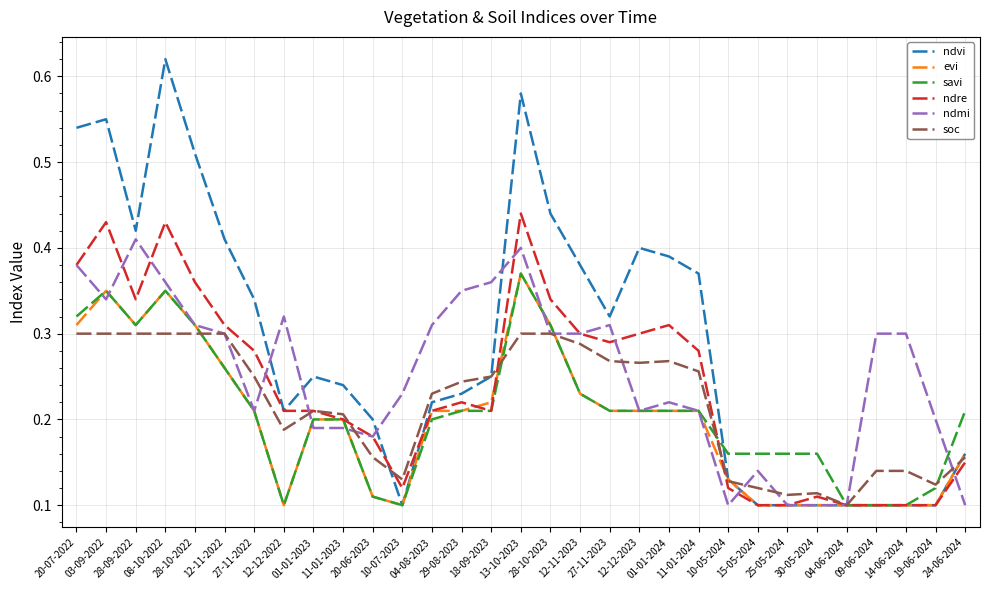

Which series has the largest range (max minus min)?

ndvi